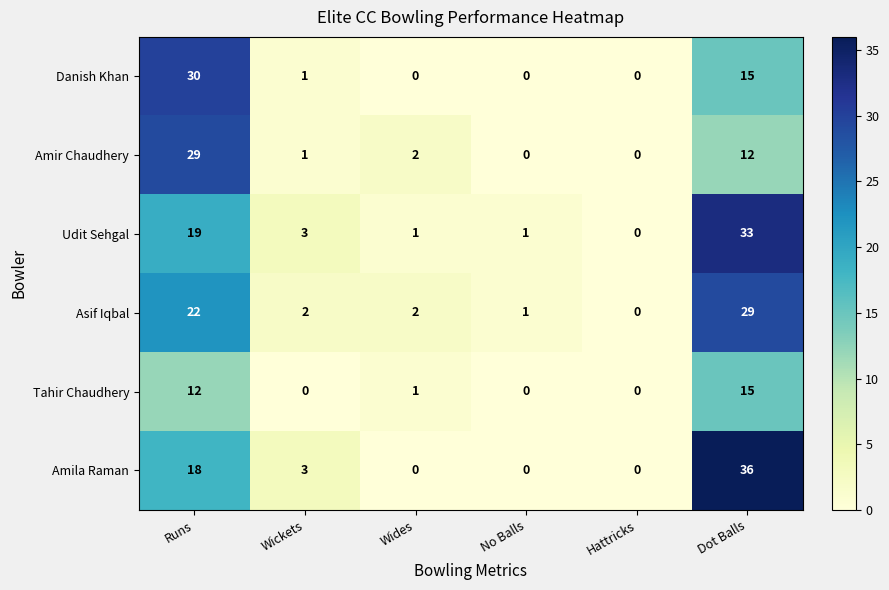

Between Wides and Dot Balls, which series saw the biggest shift?

Amila Raman